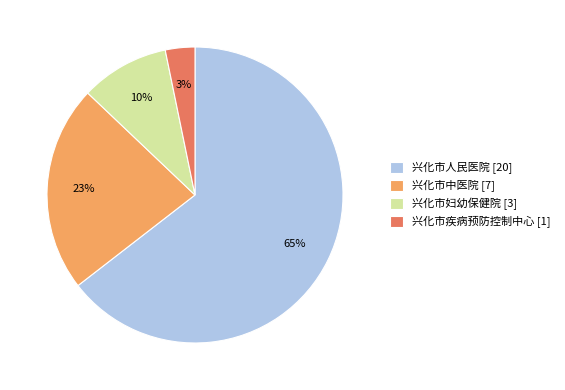

To the nearest percent, what is the difference between the largest and smallest slice percentages?

61%